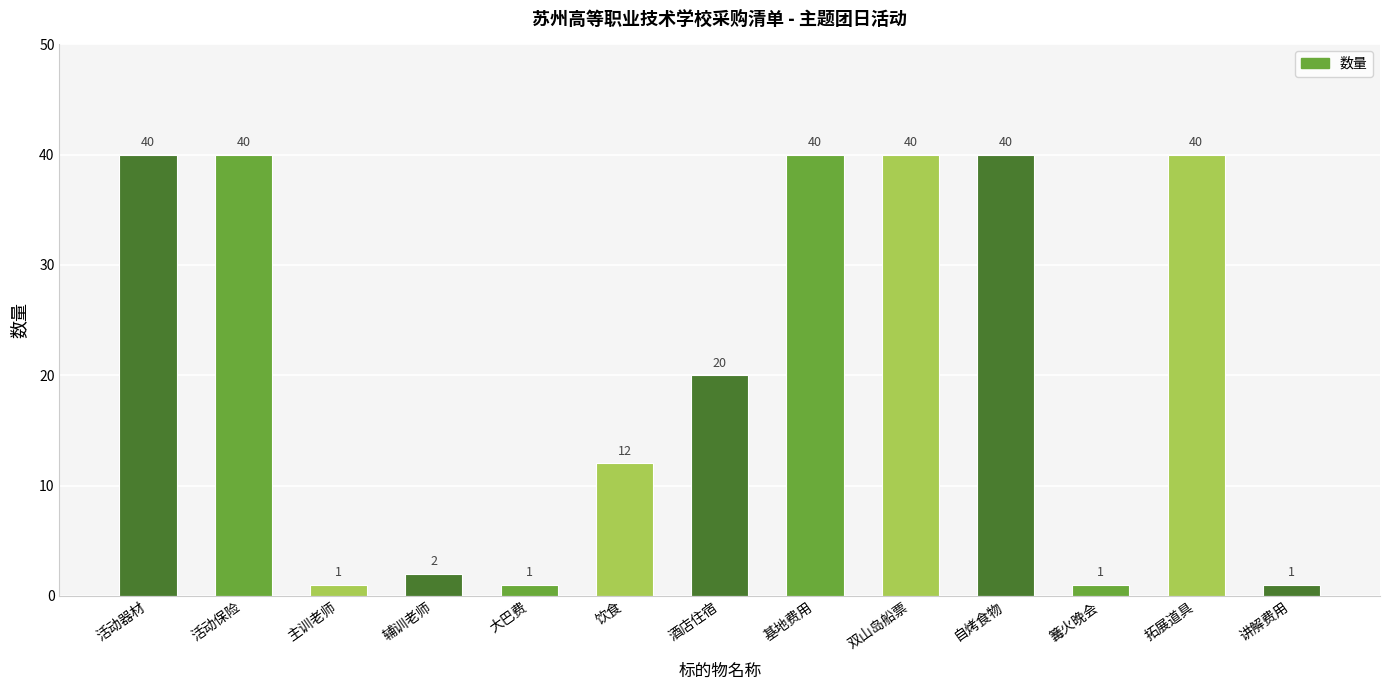

What is the greatest value displayed?

40